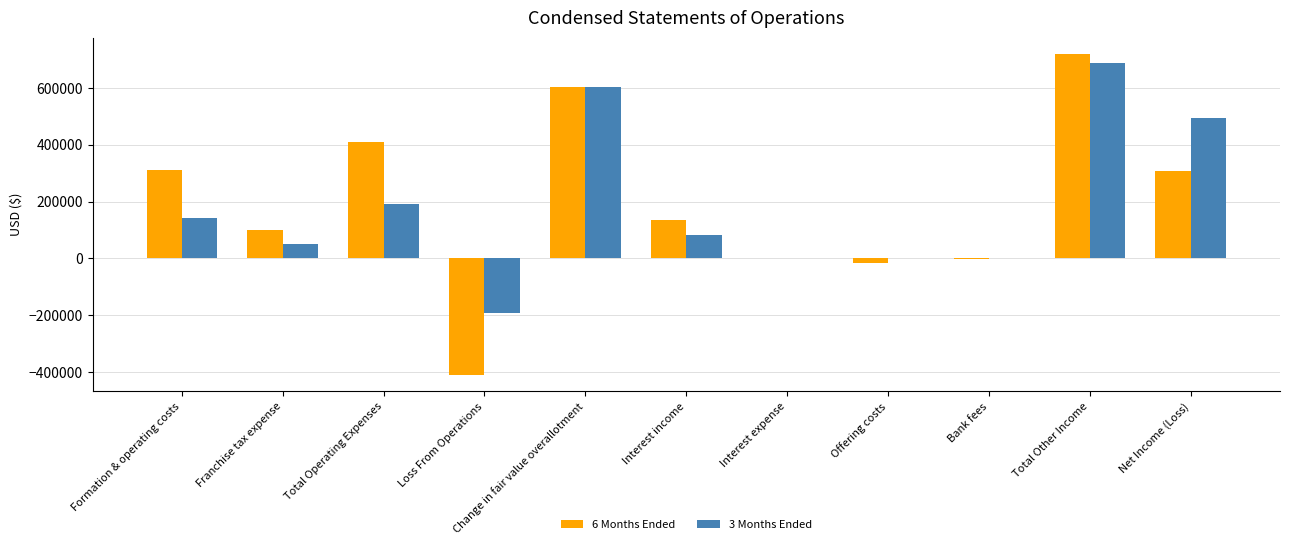

The value of 6 Months Ended at Total Other Income is 352853. True or false?

False